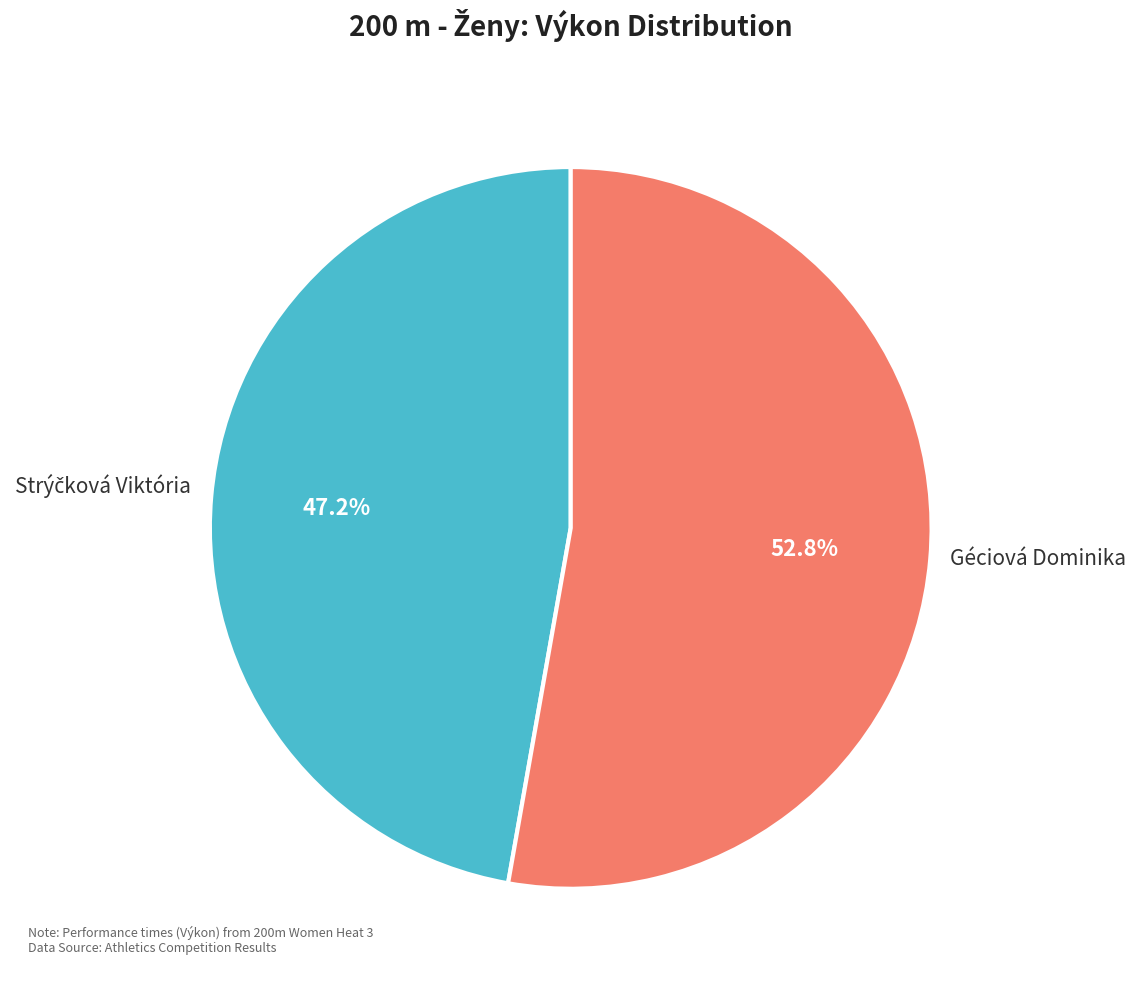

What is the largest slice in the pie chart?

Géciová Dominika